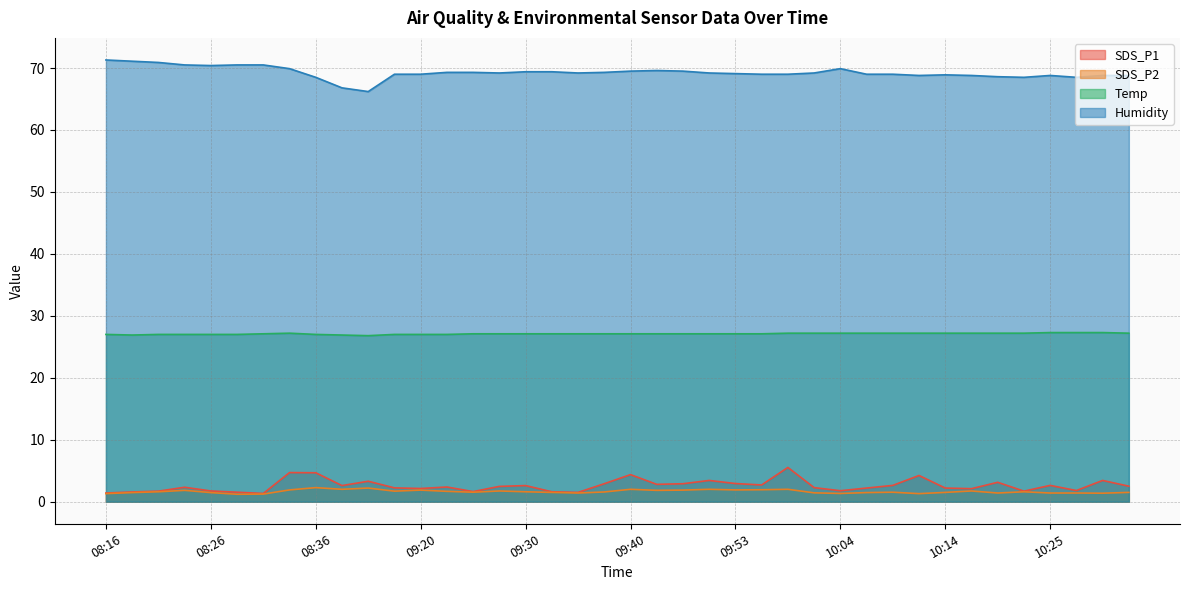

How many lines are shown in the chart?

4